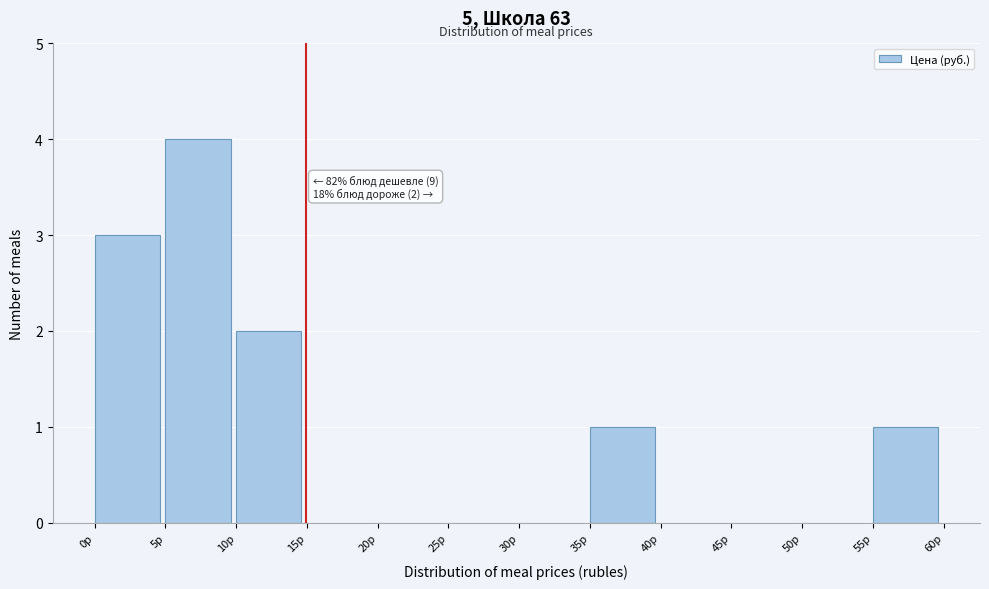

Over which range of the x-axis is the bar tallest?

5 to 10